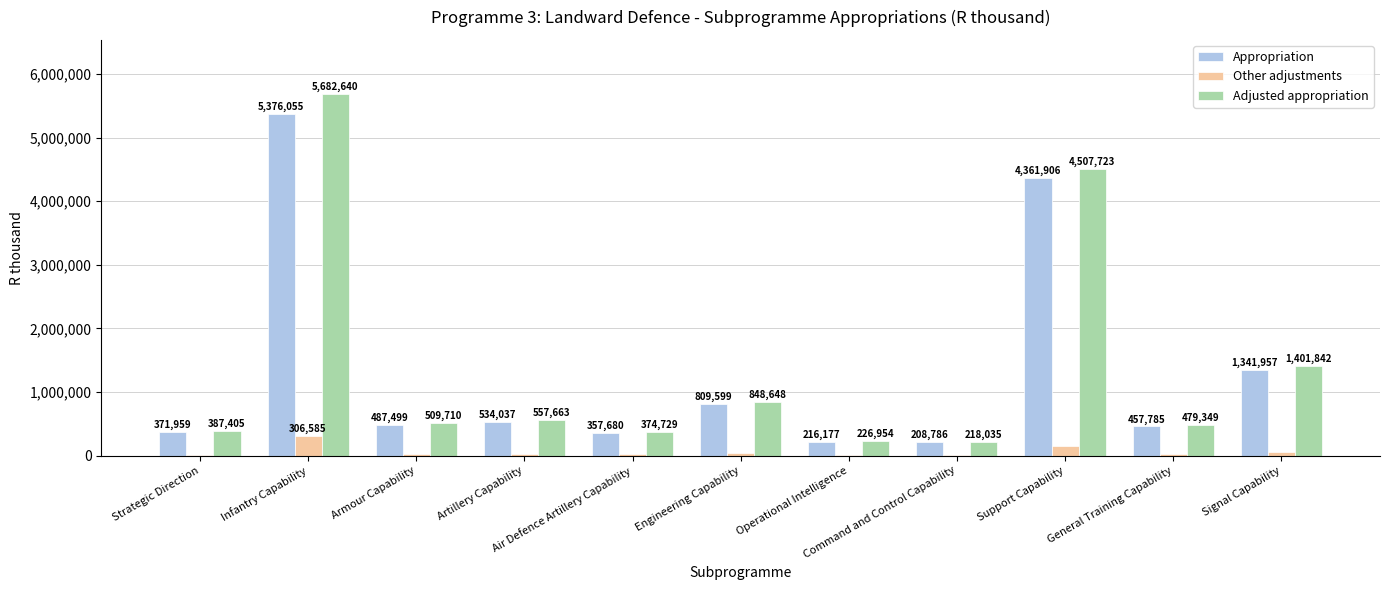

Where is Appropriation nearest to the value 2792420?

Signal Capability